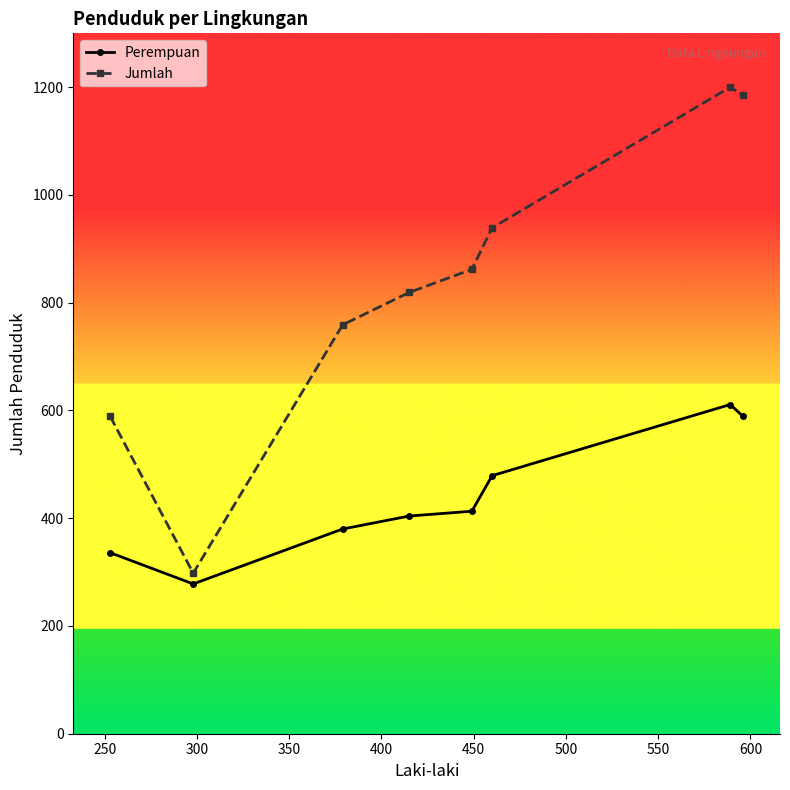

Which series has the widest spread of values?

Jumlah